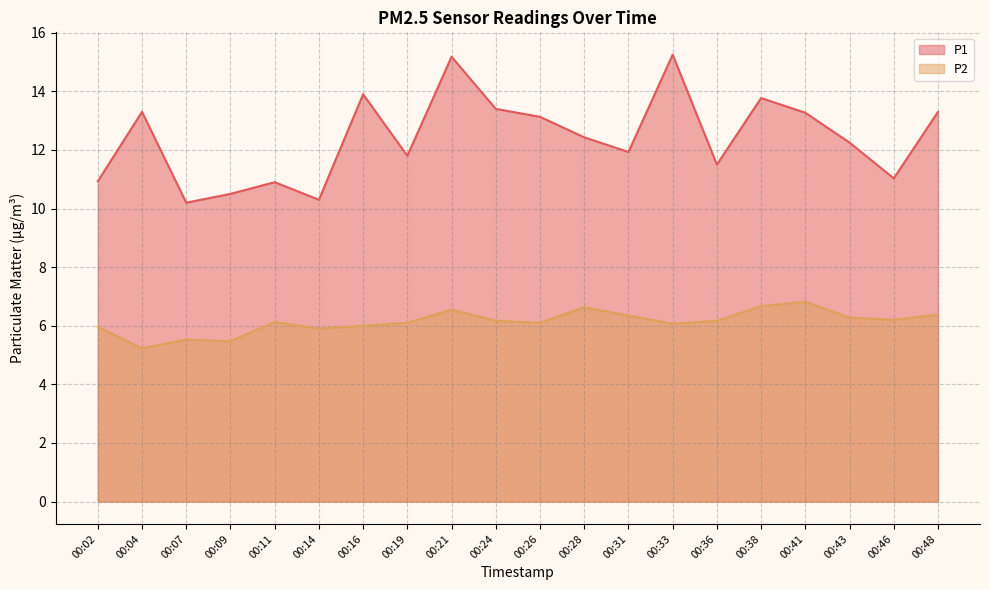

What is the approximate value of P1 at 00:48?

13.3